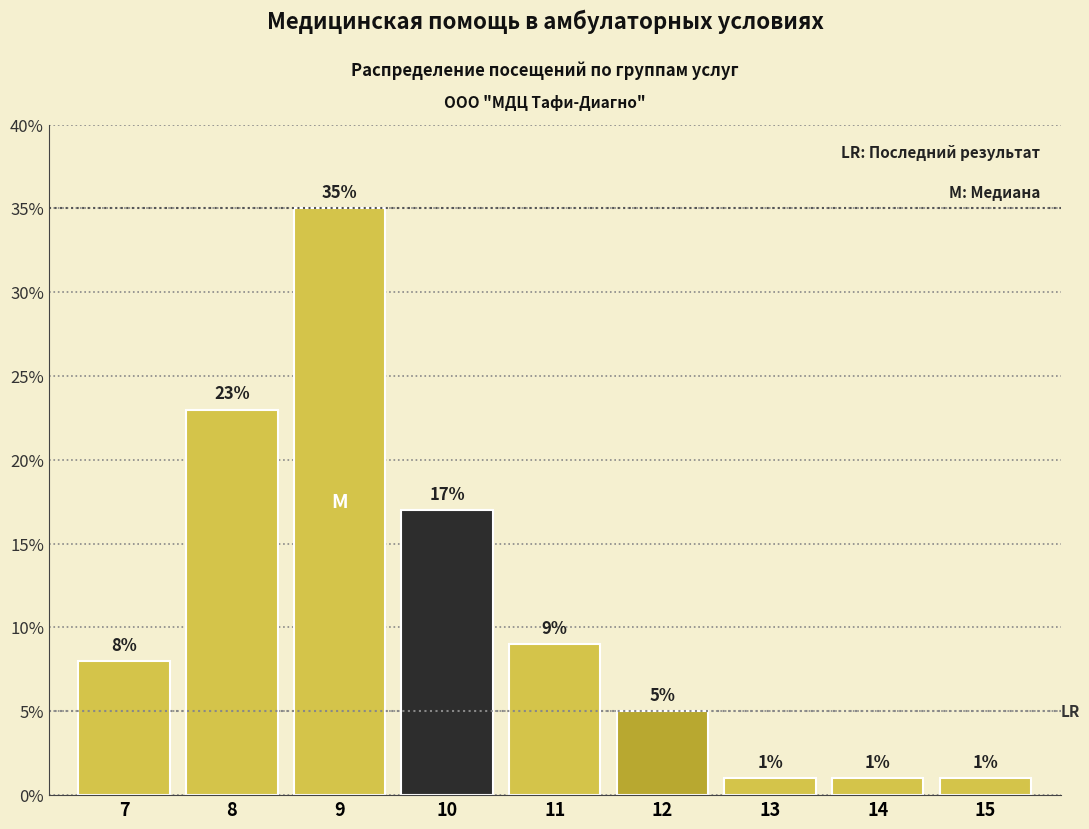

Reading right to left, list all the values displayed in this chart.

15=1	14=1	13=1	12=5	11=9	10=17	9=35	8=23	7=8